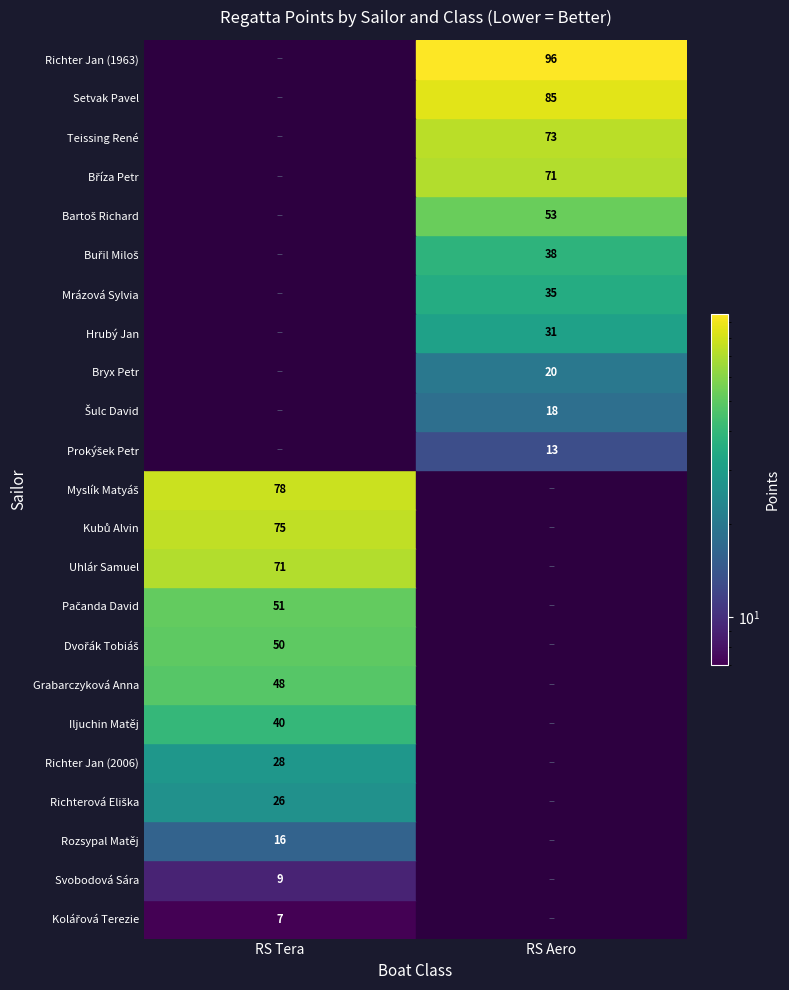

Between Grabarczyková Anna and Pačanda David, which series saw the biggest shift?

RS Tera